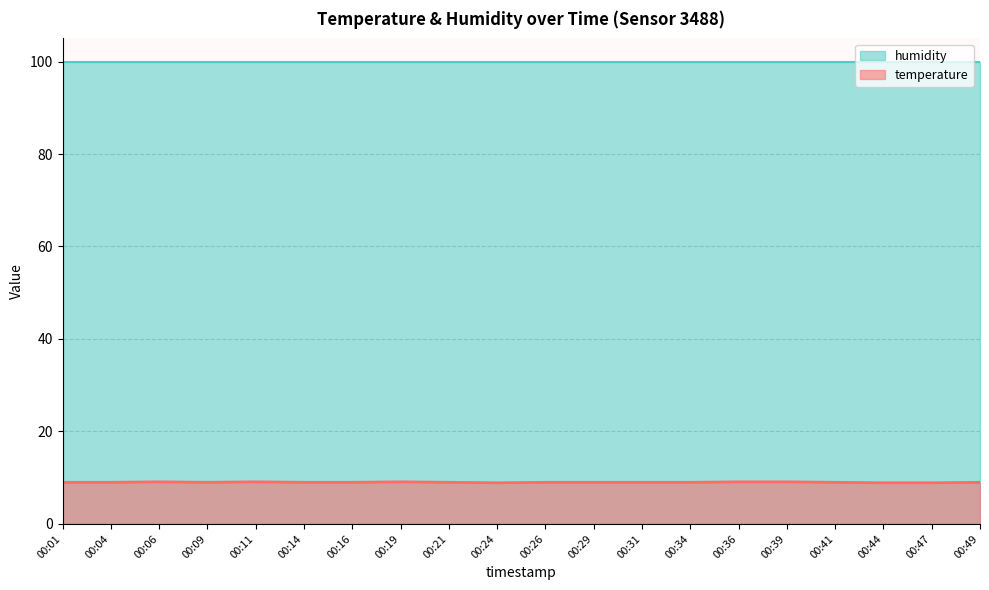

At which category does the chart reach its minimum across all series?

00:24